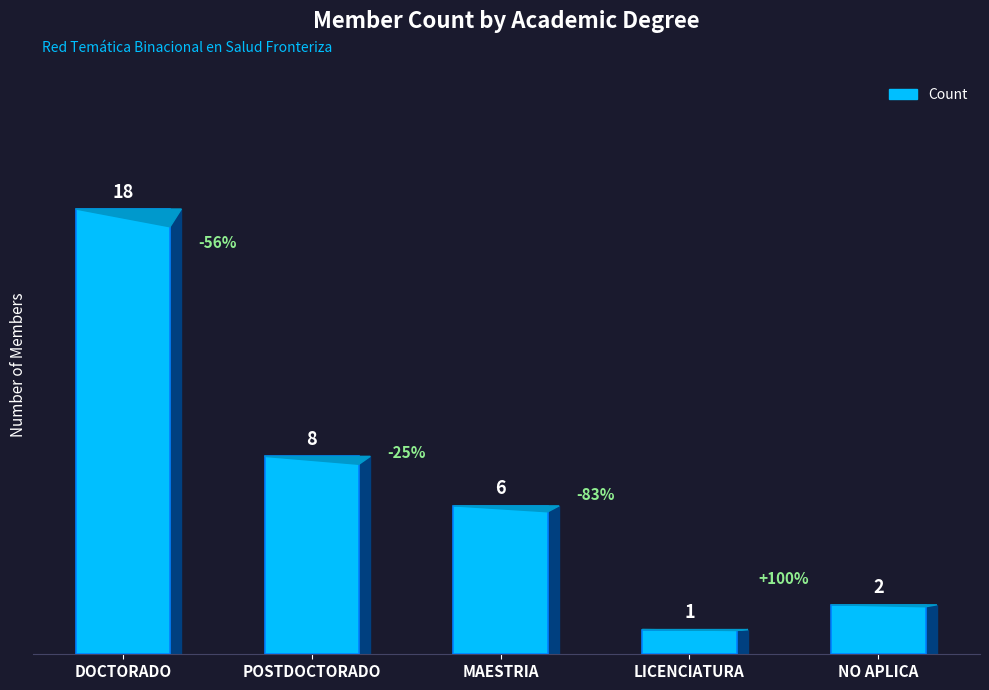

Read the value at POSTDOCTORADO.

8